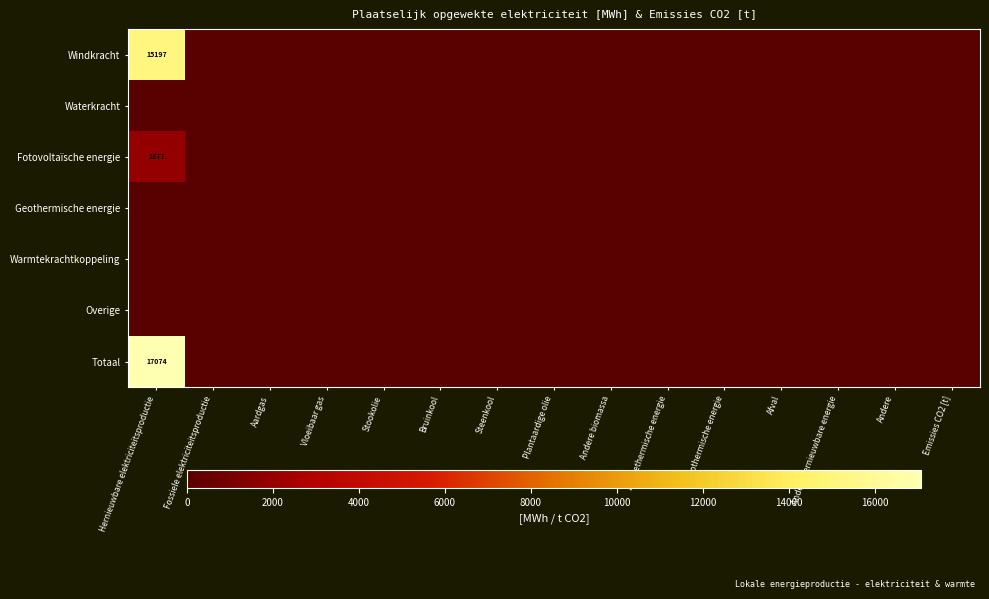

The value of Fotovoltaïsche energie at Vloeibaar gas is 0.0. True or false?

True